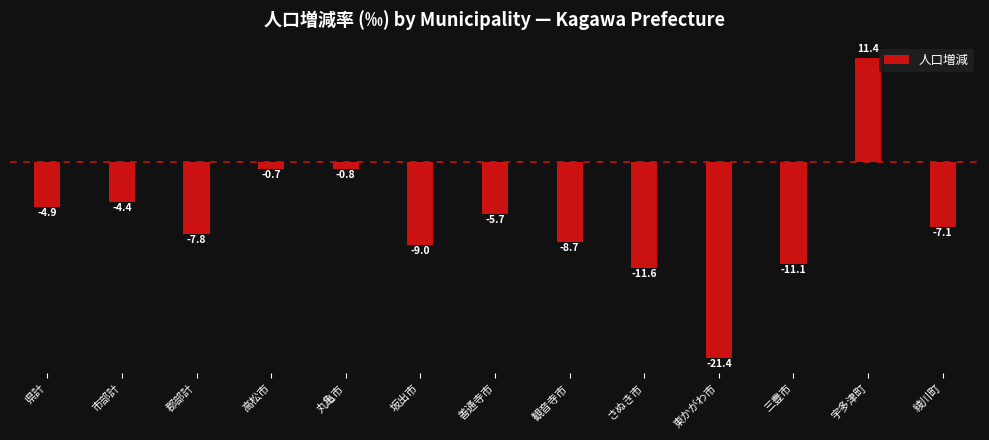

Rank the categories by value from highest to lowest.

宇多津町, 高松市, 丸亀市, 市部計, 県計, 善通寺市, 綾川町, 郡部計, 観音寺市, 坂出市, 三豊市, さぬき市, 東かがわ市